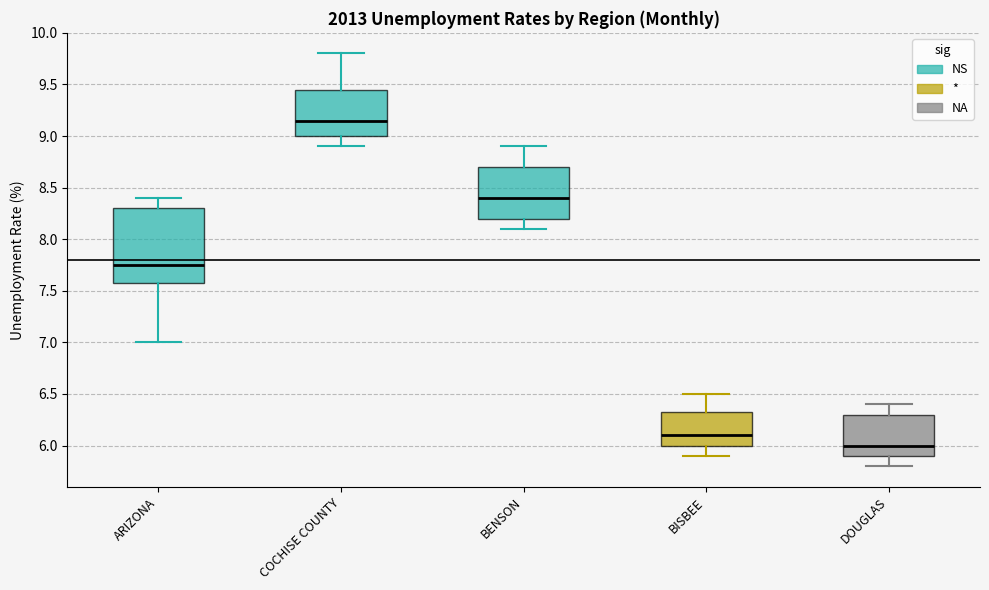

Comparing the boxes themselves (not the whiskers), which one is the tallest?

ARIZONA